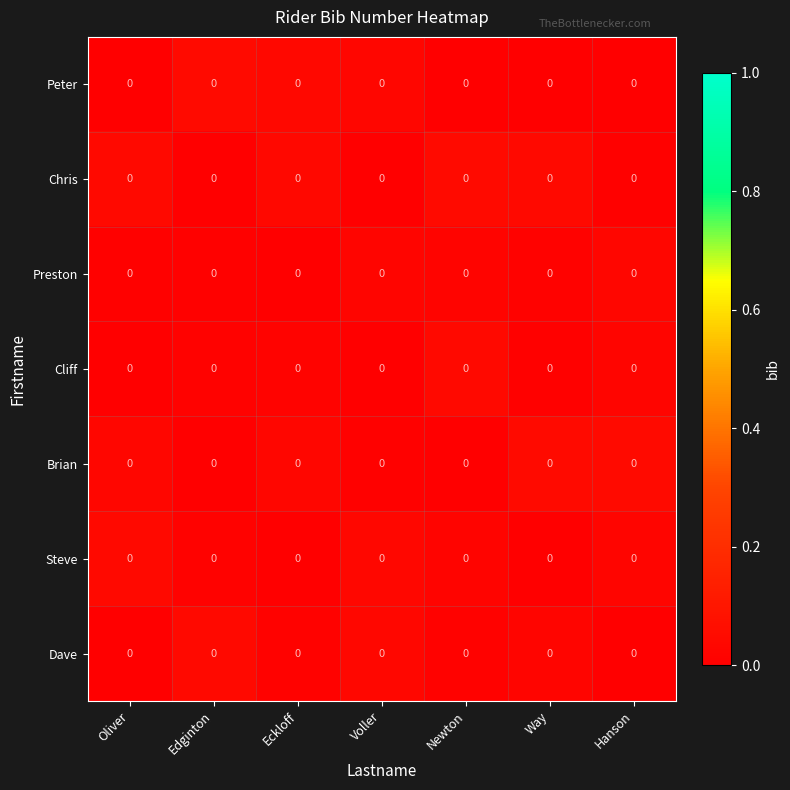

Reading right to left, extract all data points from this chart.

Peter: Hanson=0.0	Way=0.0	Newton=0.0	Voller=0.0	Eckloff=0.0	Edginton=0.0	Oliver=0.0
Chris: Hanson=0.0	Way=0.0	Newton=0.0	Voller=0.0	Eckloff=0.0	Edginton=0.0	Oliver=0.0
Preston: Hanson=0.0	Way=0.0	Newton=0.0	Voller=0.0	Eckloff=0.0	Edginton=0.0	Oliver=0.0
Cliff: Hanson=0.0	Way=0.0	Newton=0.0	Voller=0.0	Eckloff=0.0	Edginton=0.0	Oliver=0.0
Brian: Hanson=0.0	Way=0.0	Newton=0.0	Voller=0.0	Eckloff=0.0	Edginton=0.0	Oliver=0.0
Steve: Hanson=0.0	Way=0.0	Newton=0.0	Voller=0.0	Eckloff=0.0	Edginton=0.0	Oliver=0.0
Dave: Hanson=0.0	Way=0.0	Newton=0.0	Voller=0.0	Eckloff=0.0	Edginton=0.0	Oliver=0.0